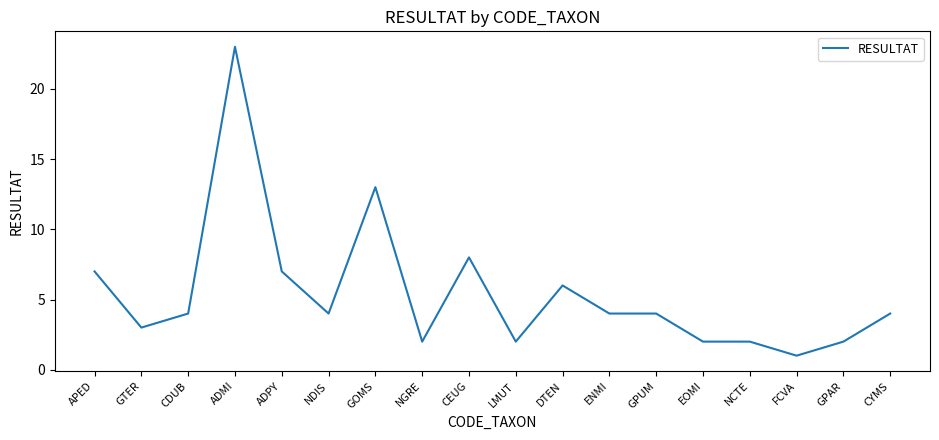

Count the number of categories in the chart.

18